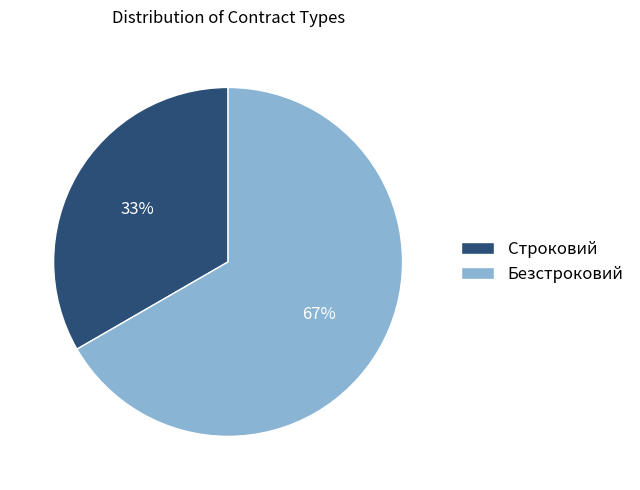

Does Строковий account for over 50% of the chart?

No